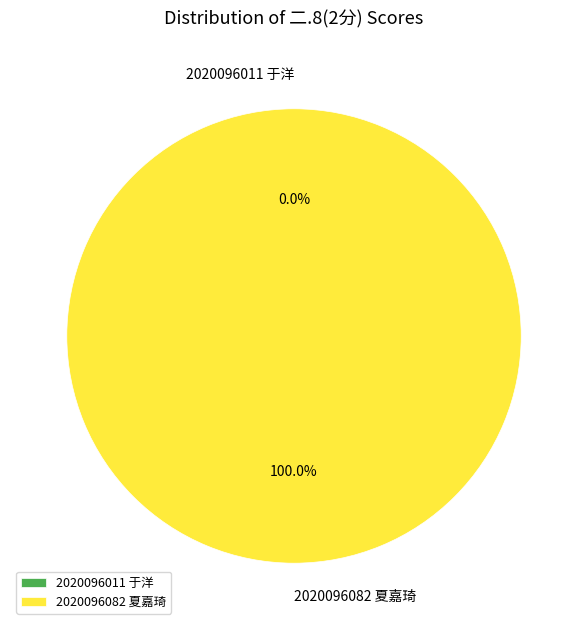

Between 2020096011 于洋 and 2020096082 夏嘉琦, which is larger?

2020096082 夏嘉琦